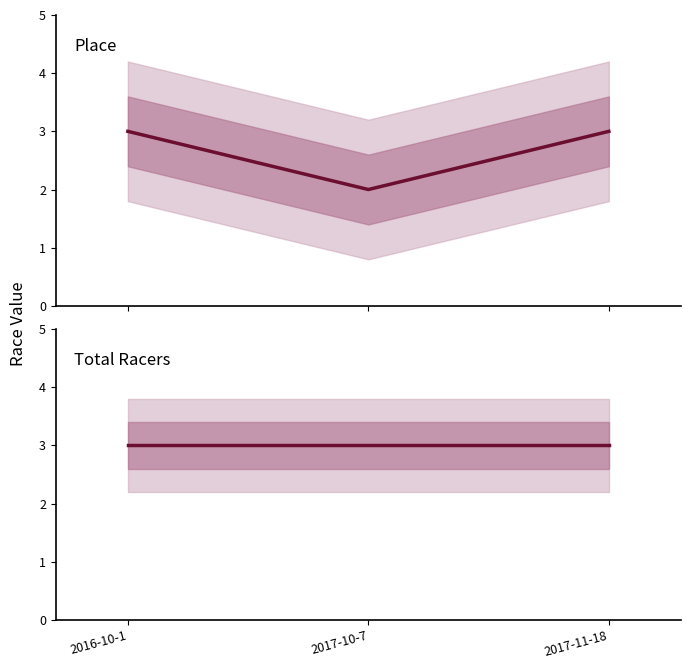

What is the total value across all series at 2017-10-7?

5